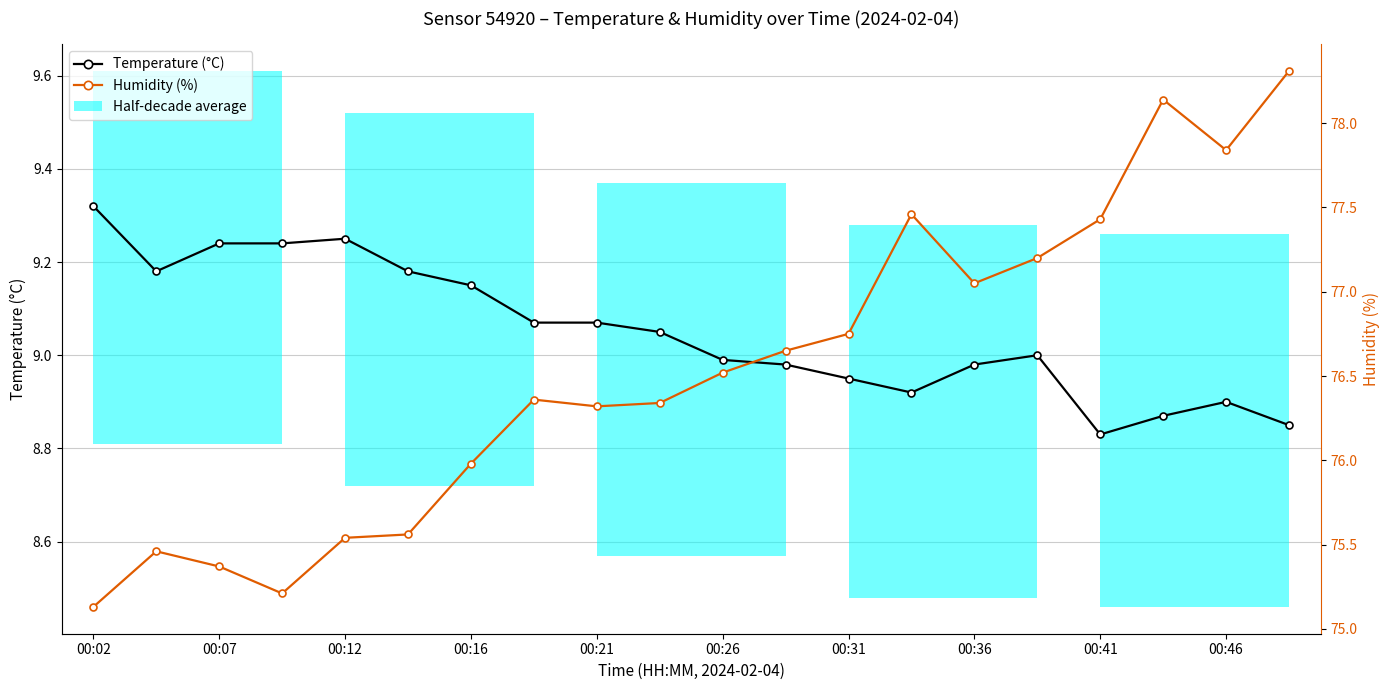

At which label does Temperature (°C) reach its peak?

00:02